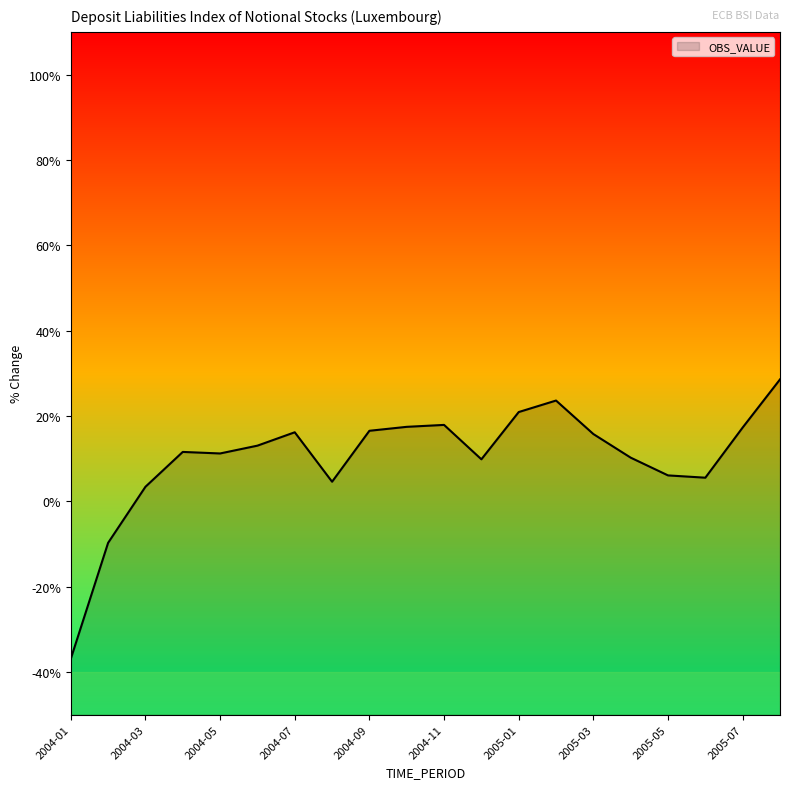

What is the difference between the maximum and second lowest values?

38.3